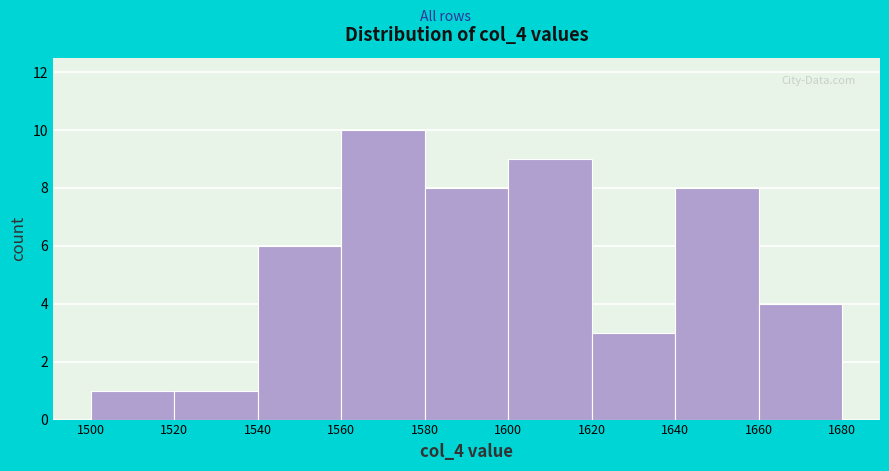

Reading left to right, list every bar in this chart as the range it spans on the x-axis followed by its height. The values are not printed on the chart, so give them approximately, as read against the axis.

1500 to 1520: 1
1520 to 1540: 1
1540 to 1560: 6
1560 to 1580: 10
1580 to 1600: 8
1600 to 1620: 9
1620 to 1640: 3
1640 to 1660: 8
1660 to 1680: 4